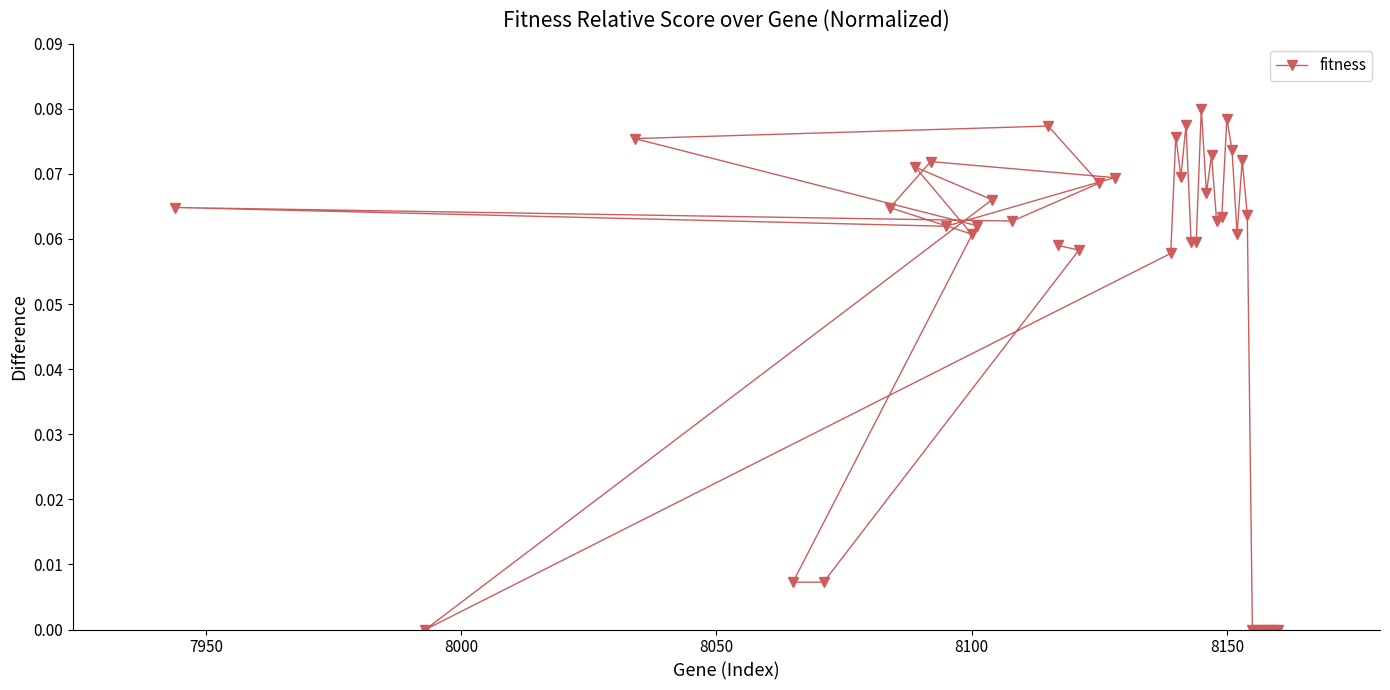

Is this an area chart (filled region under the line)?

No